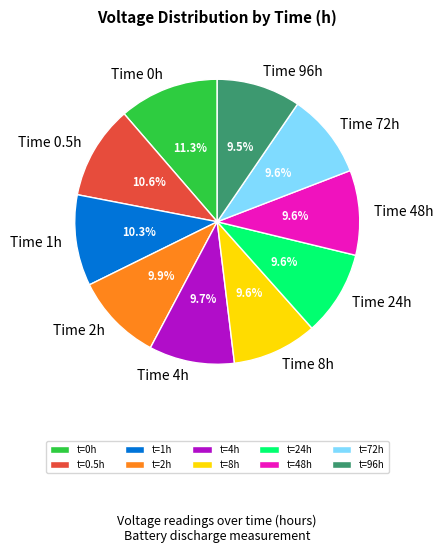

Between Time 0h and Time 1h, which is larger?

Time 0h